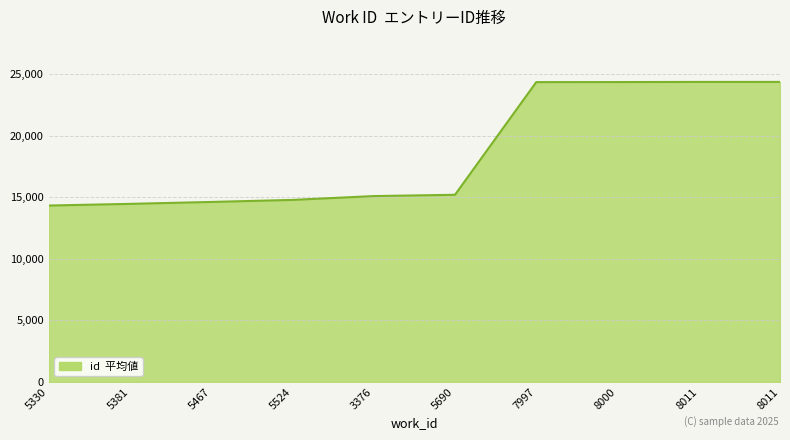

Does the chart have visible grid lines?

Yes